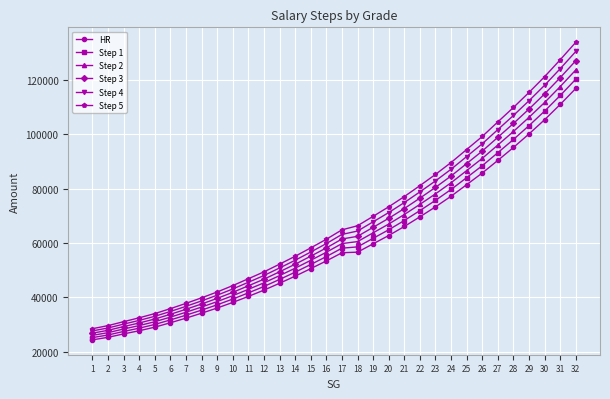

What is the value of the HR point at the 11th from the left?

40324